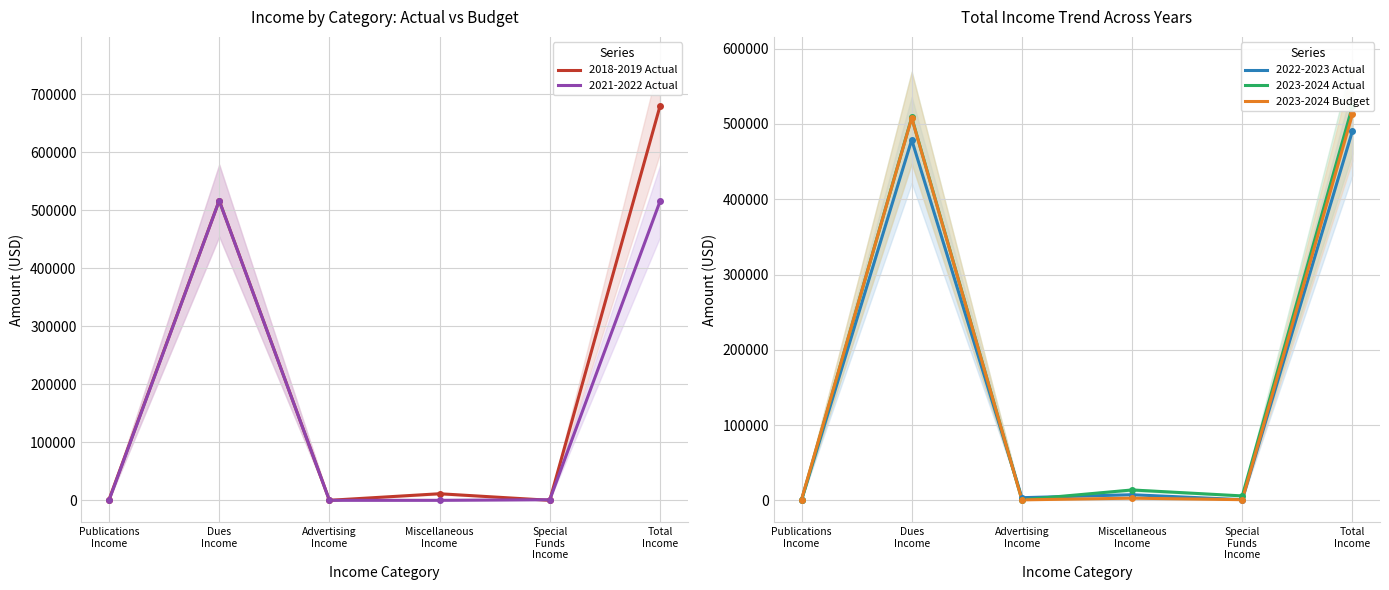

What is the approximate value of 2021-2022 Actual at Dues
Income?

516466.6